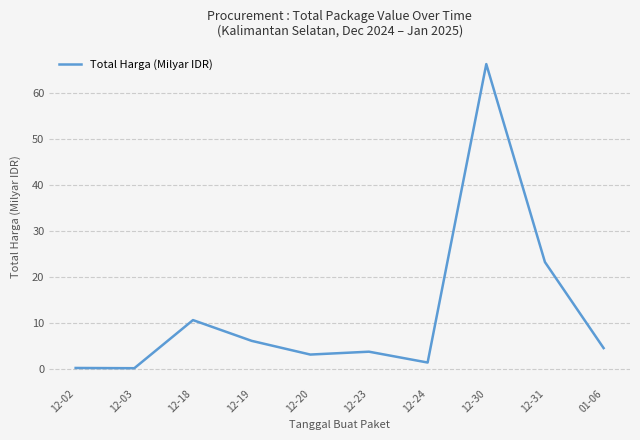

What is the difference between the values at 01-06 and 12-31?

18.7